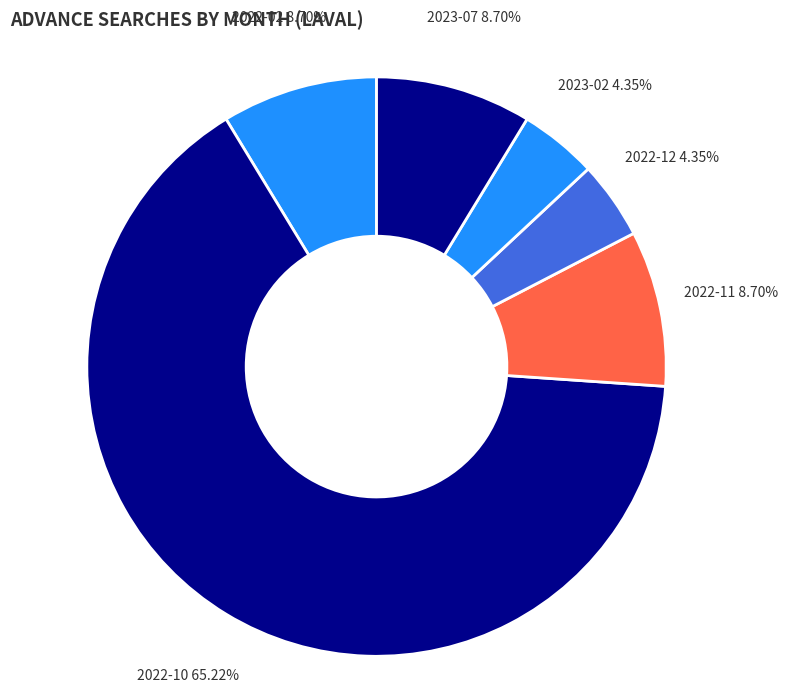

Which category has the biggest portion of the pie?

2022-10